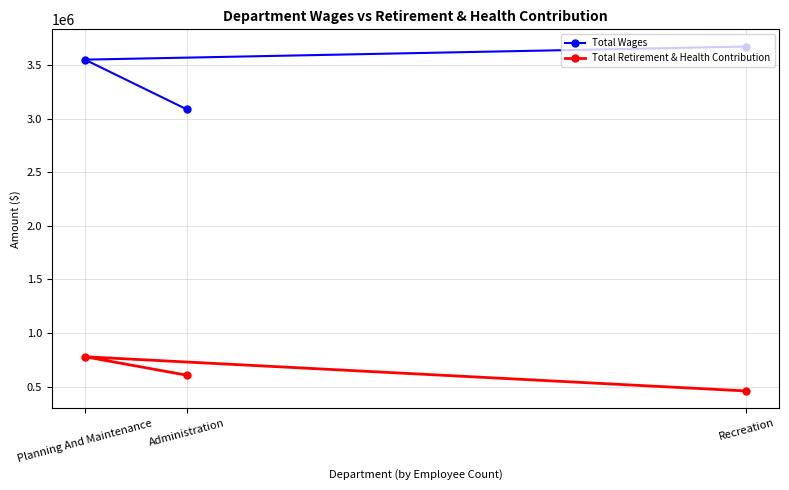

At which category is the sum across all series the highest?

Planning And Maintenance